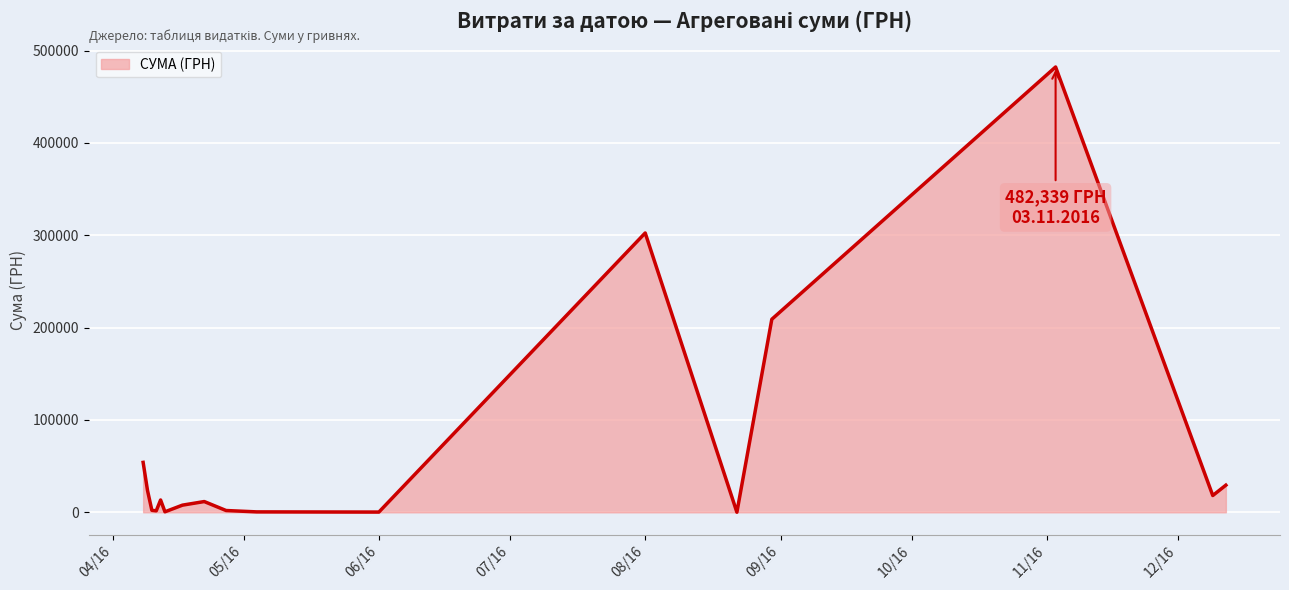

What is the greatest value displayed?

482338.9